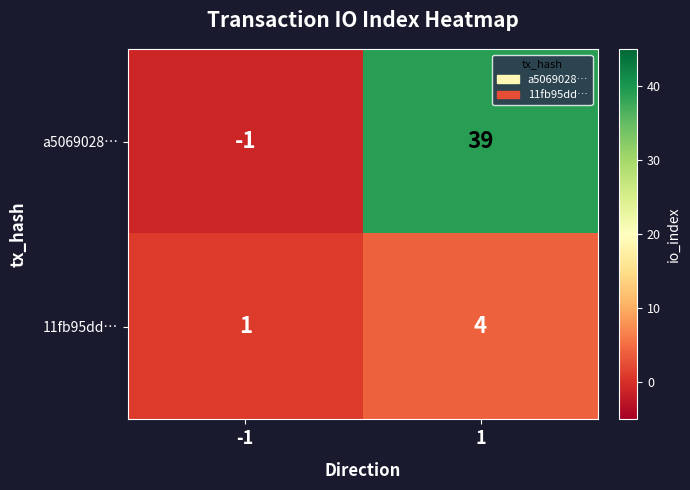

Which series has the largest range (max minus min)?

a5069028…